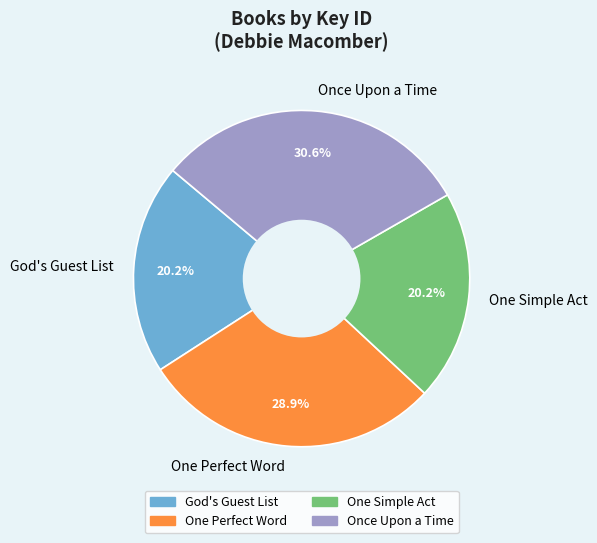

To the nearest percent, what portion does God's Guest List represent?

20%